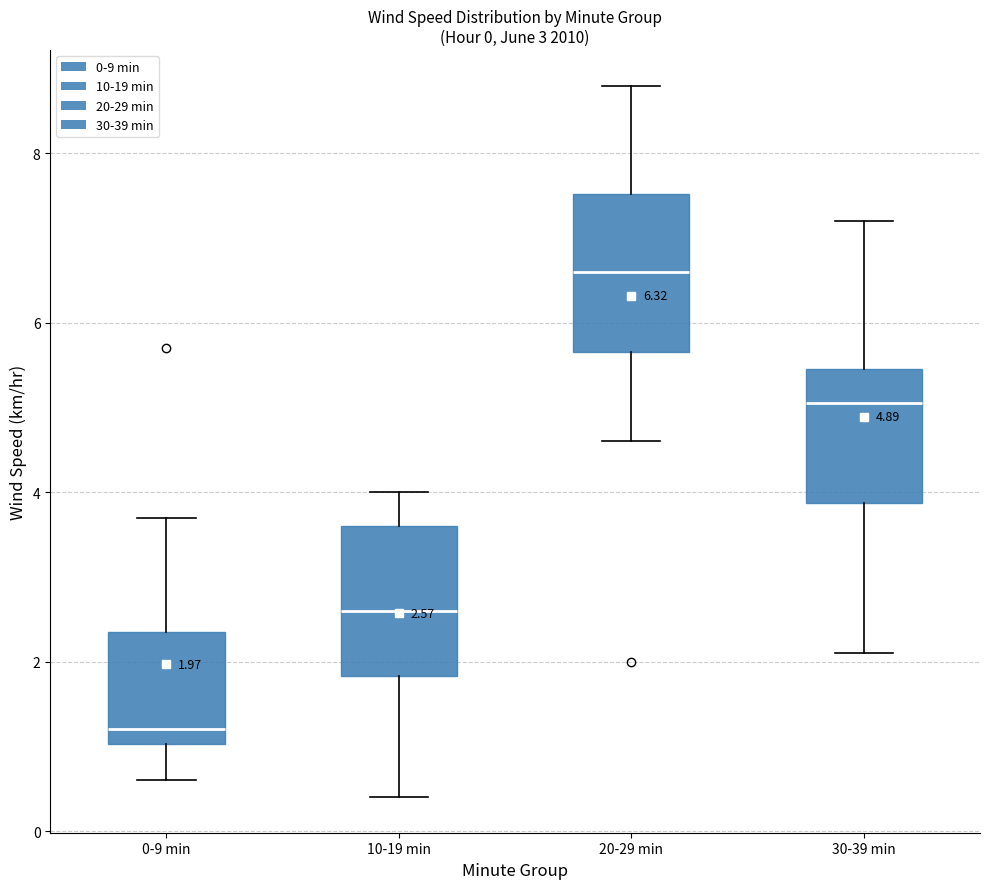

Which box's median line is the highest?

20-29 min